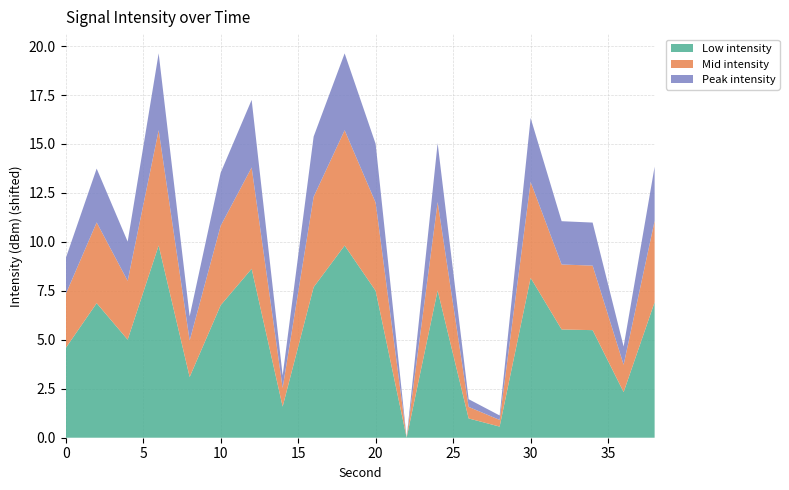

Reading left to right, what are all the values shown in this chart?

0=-133.7	2=-129.1	4=-132.8	6=-123.2	8=-136.6	10=-129.3	12=-125.6	14=-139.6	16=-127.4	18=-123.2	20=-127.8	22=-142.8	24=-127.8	26=-140.9	28=-141.7	30=-126.5	32=-131.8	34=-131.8	36=-138.2	38=-129.0